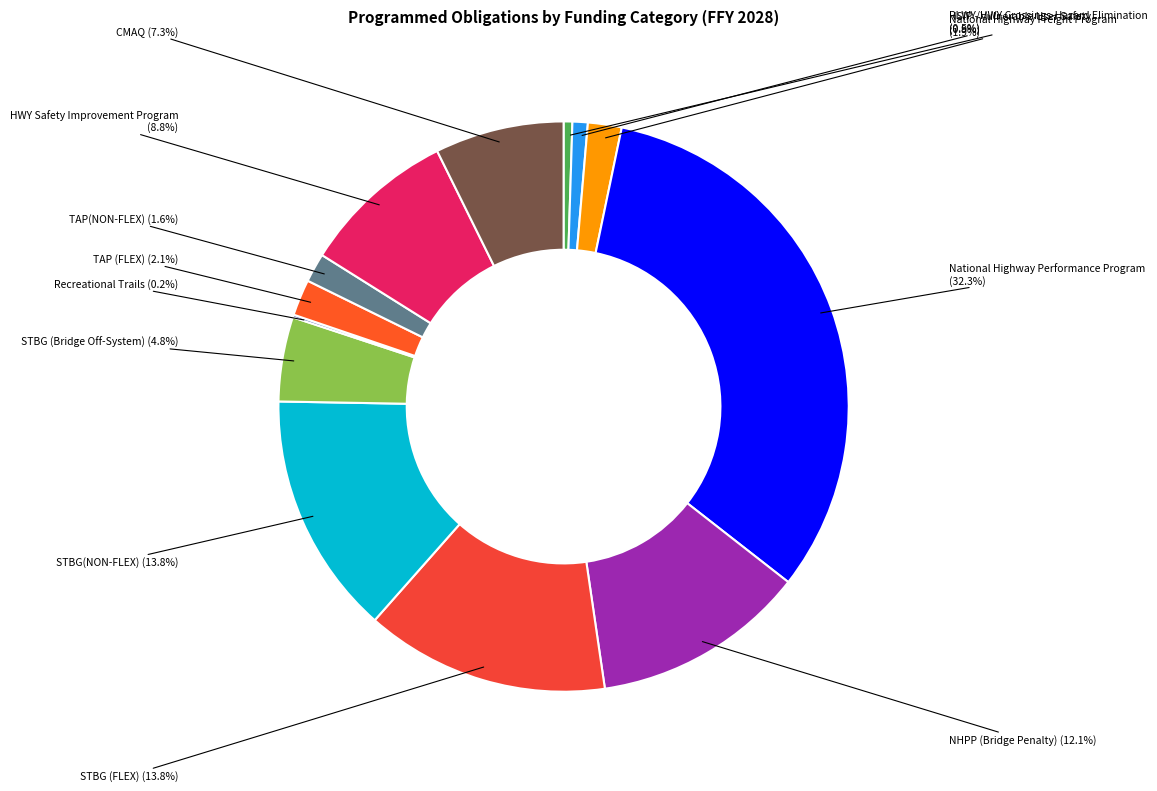

Approximately how many times larger is the value at TAP (FLEX) compared to STBG (Bridge Off-System)?

0.4